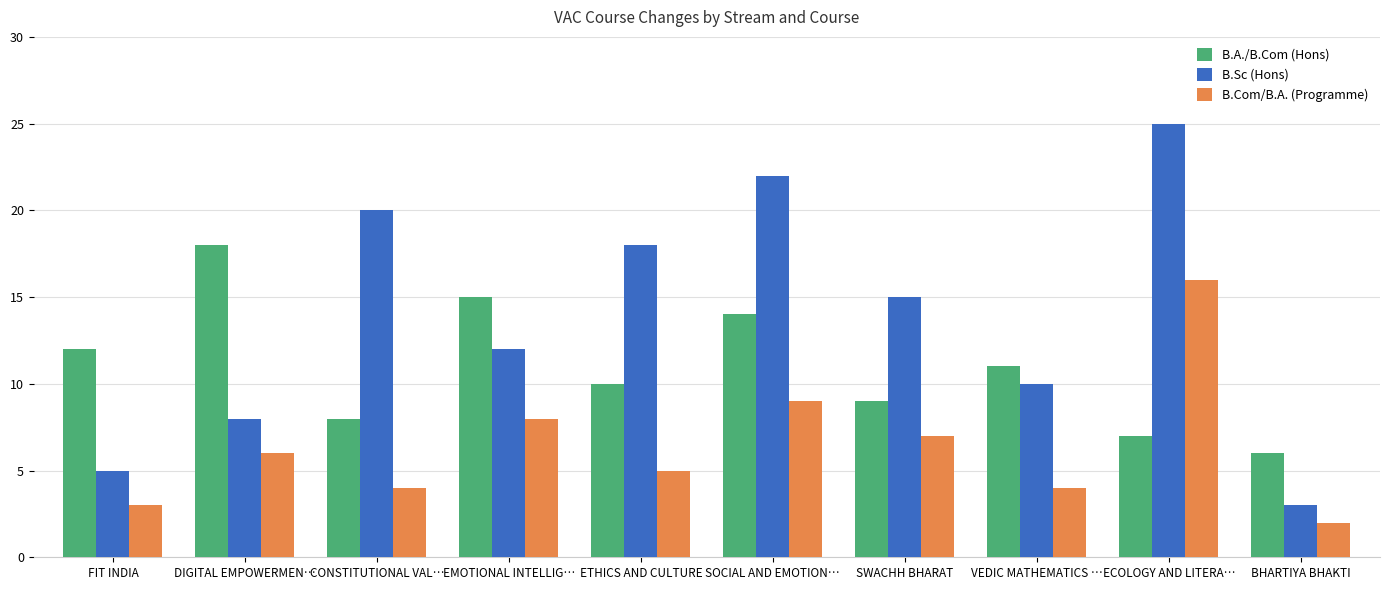

What is the value of the B.Sc (Hons) bar at the 10th from the left?

3